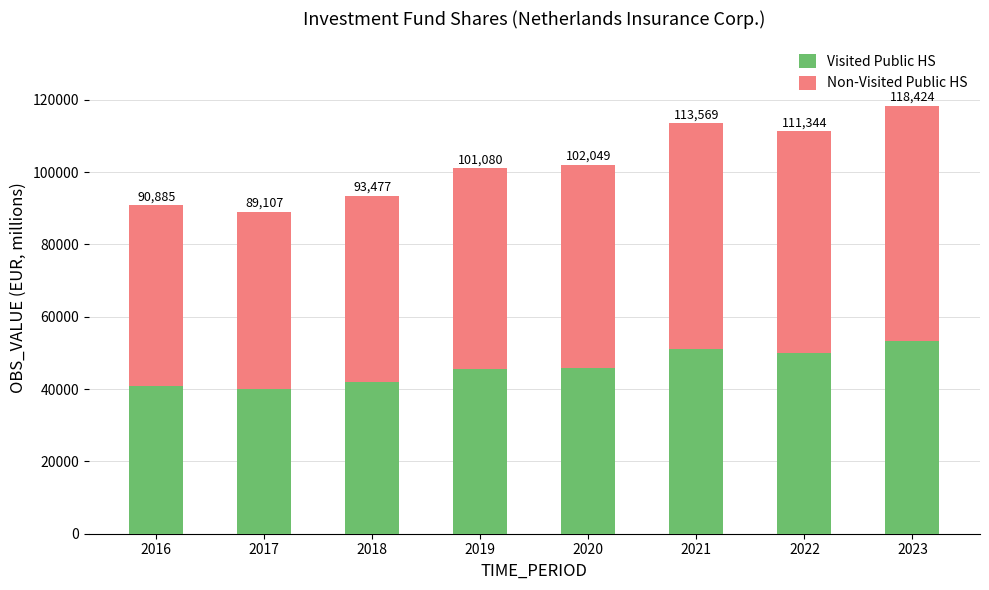

Are the bars horizontal?

No